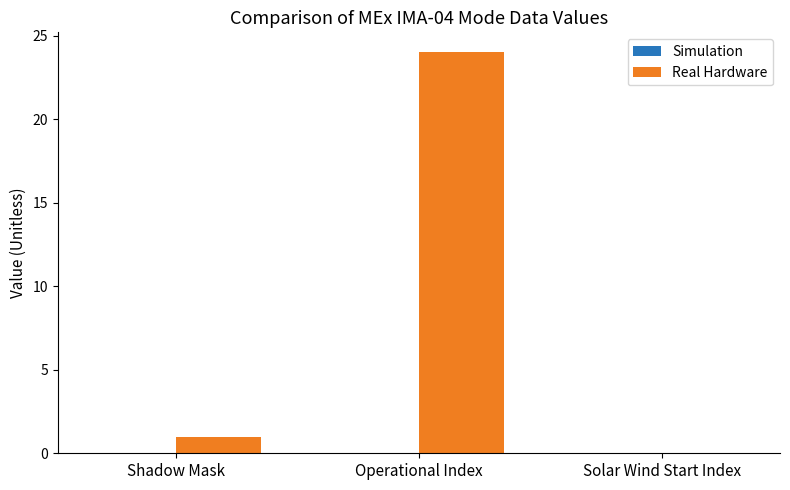

What is the sum of the values at Solar Wind Start Index and Operational Index?

24